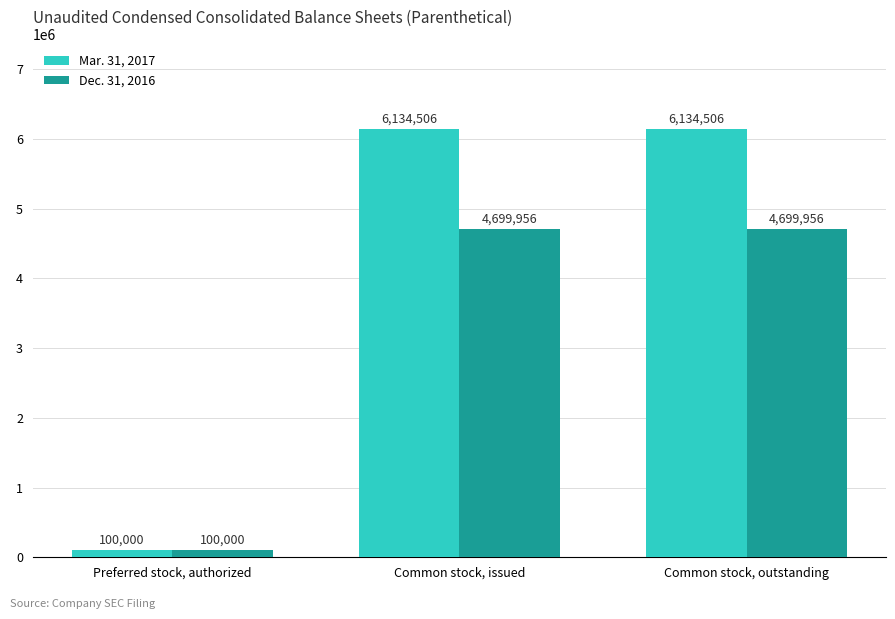

Is it true that Dec. 31, 2016 equals 6870701 at Common stock, issued?

False